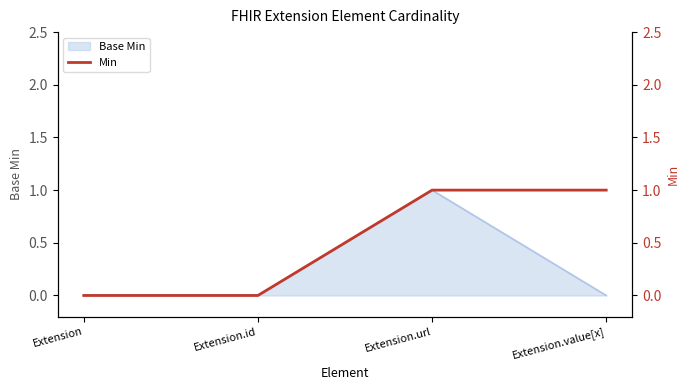

What is the label of the 3rd point from the right?

Extension.id